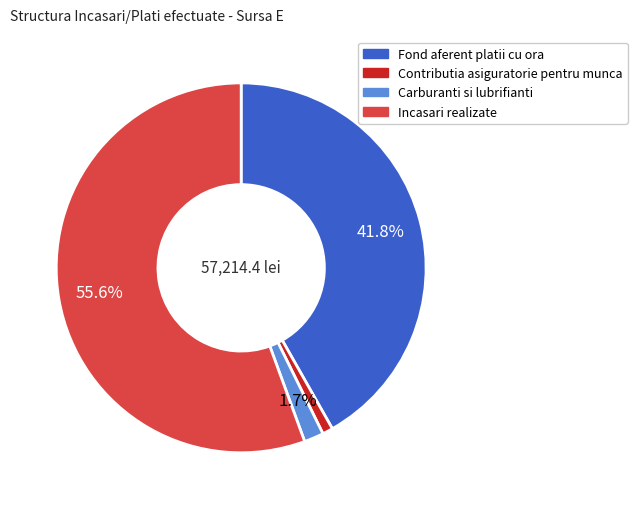

Count the number of slices in the pie.

4